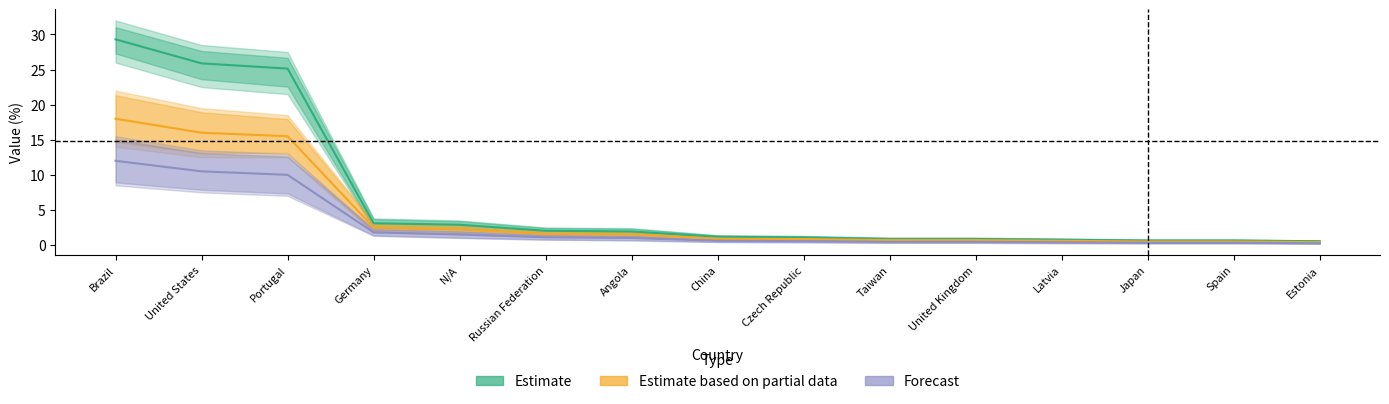

At which category does the chart reach its peak across all series?

Brazil